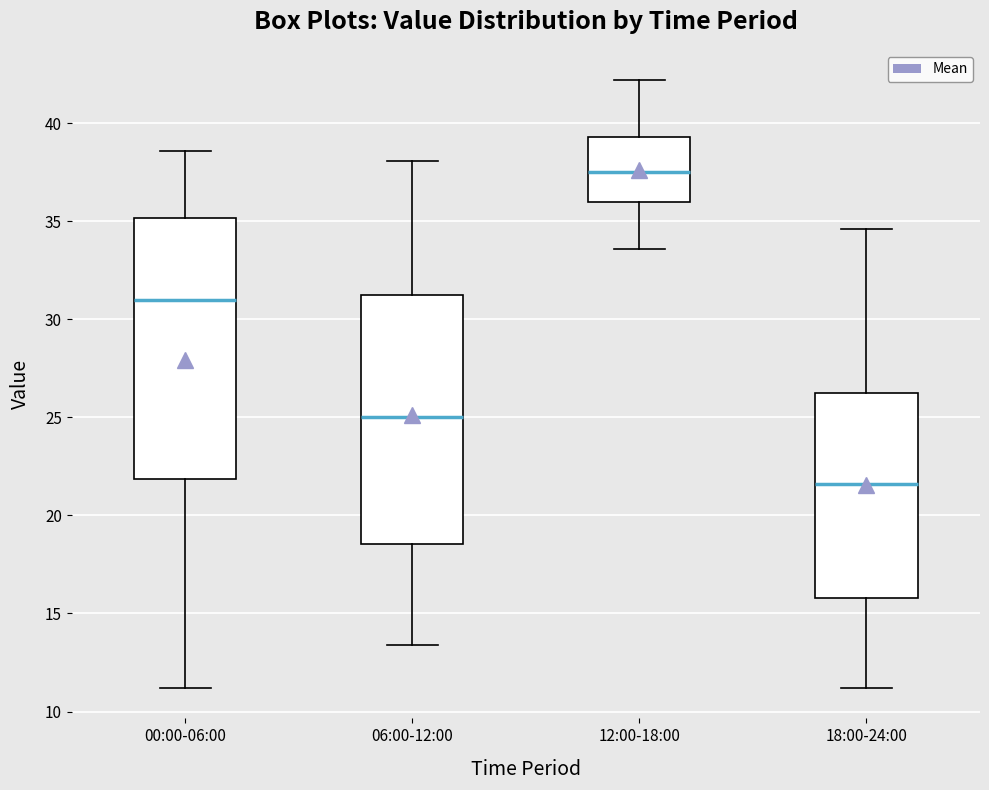

Which box has the lowest median line?

18:00-24:00